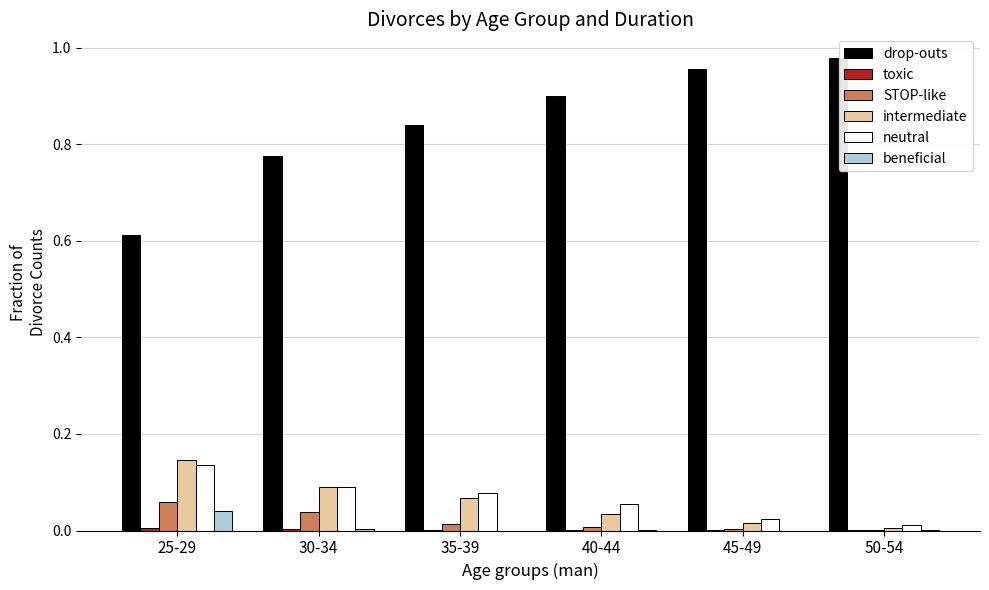

The drop-outs series shows 1.3 at 35-39. True or false?

False